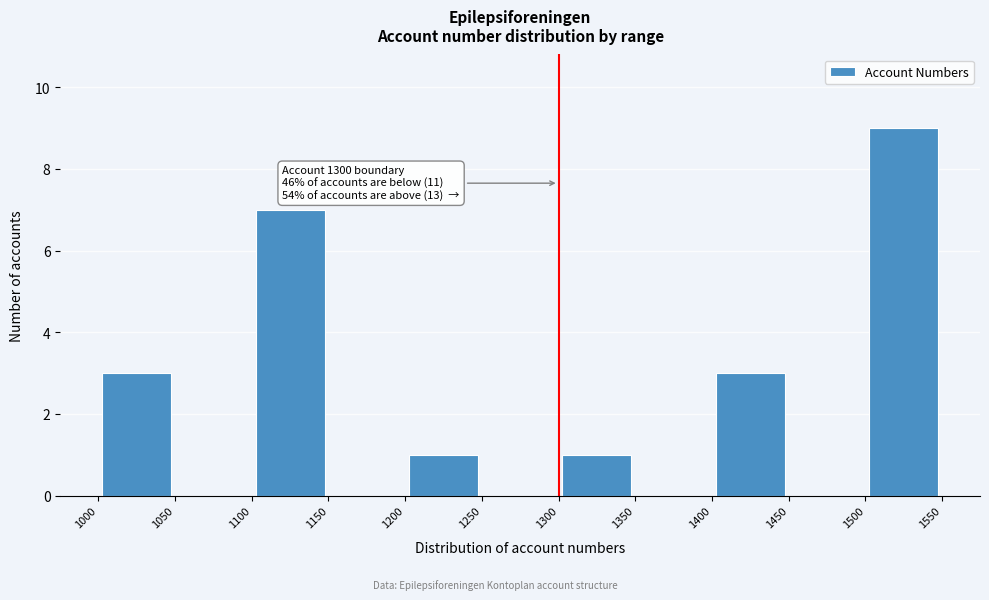

Over which range of the x-axis is the bar tallest?

1500 to 1550